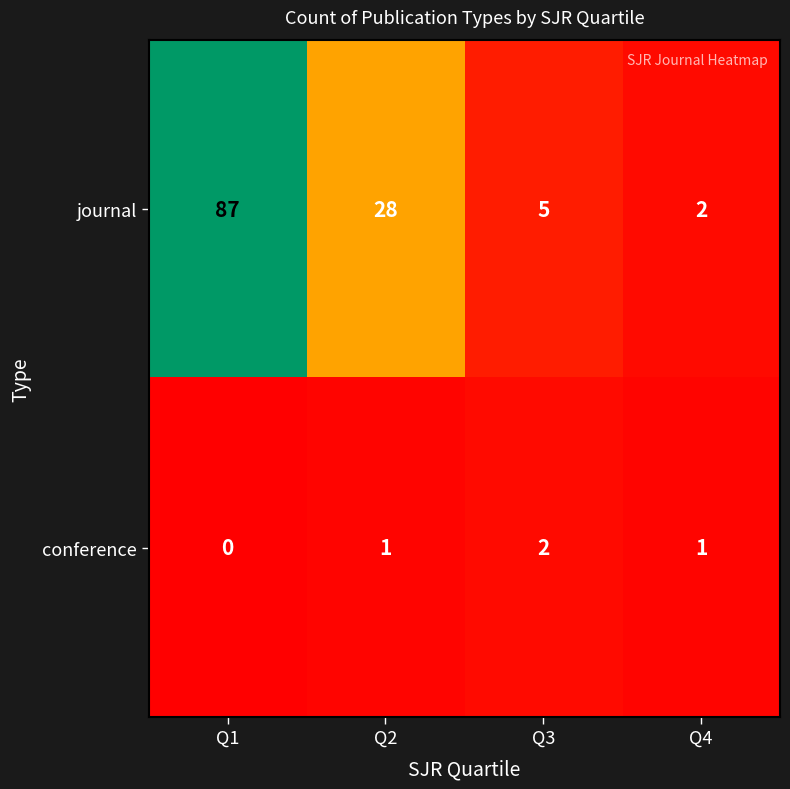

What is the difference between the maximum and second lowest values in the journal series?

82